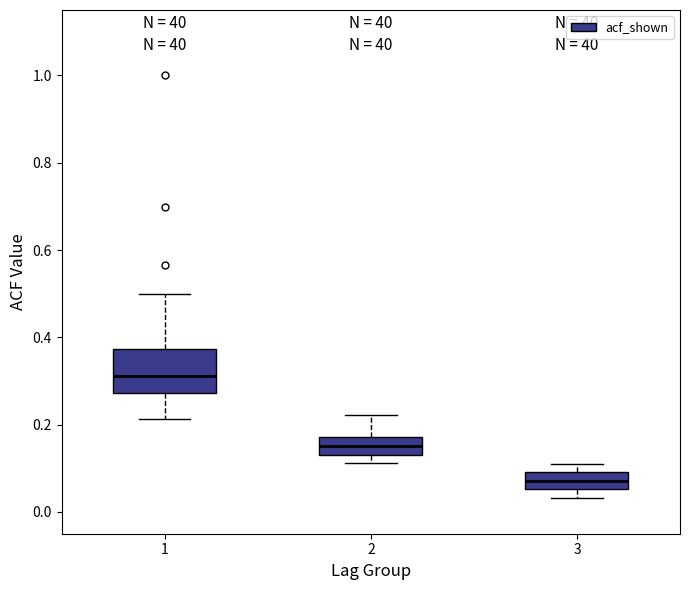

Where does the median line of the box at x = 1 sit on the y-axis? The values are not printed on the chart, so give them approximately, as read against the axis.

0.32